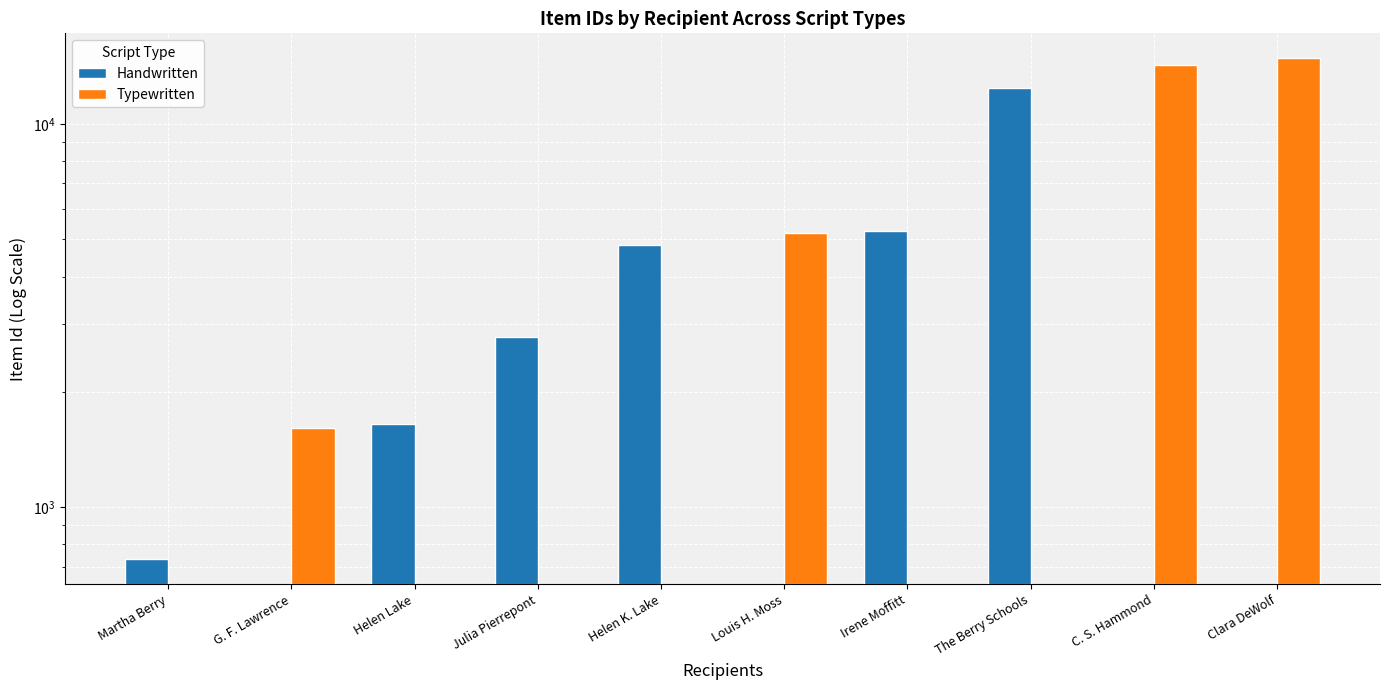

Does the chart contain stacked bars?

No